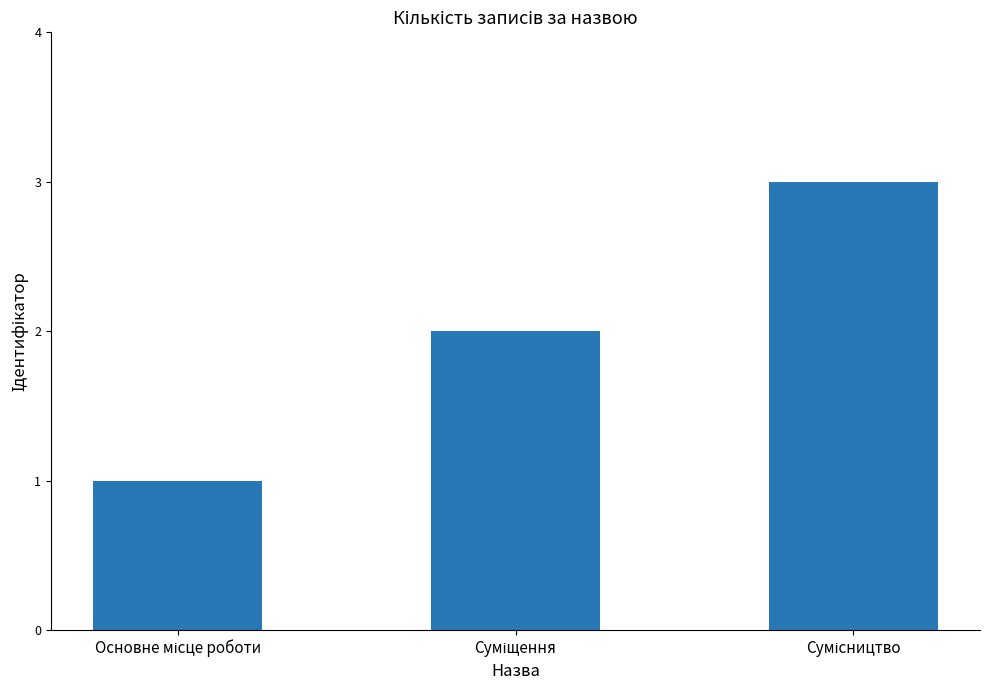

What is the greatest value displayed?

3